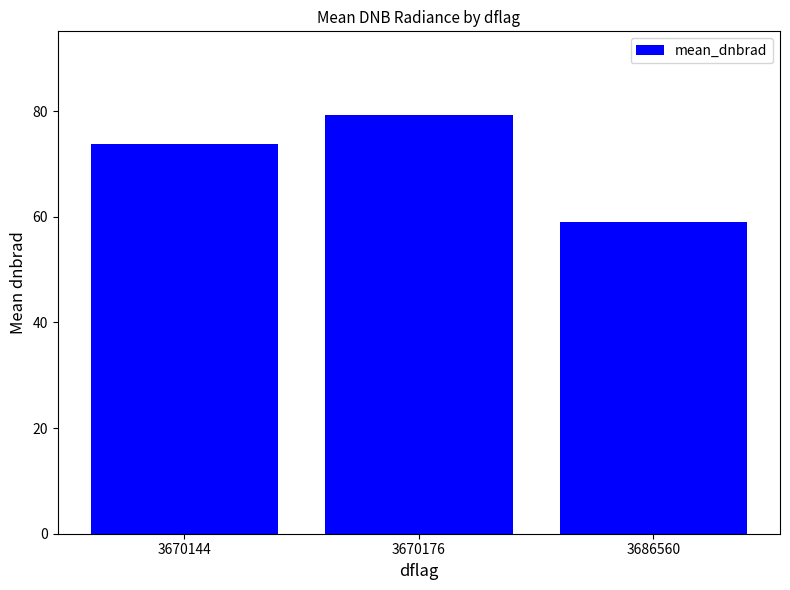

What is the greatest value displayed?

79.2